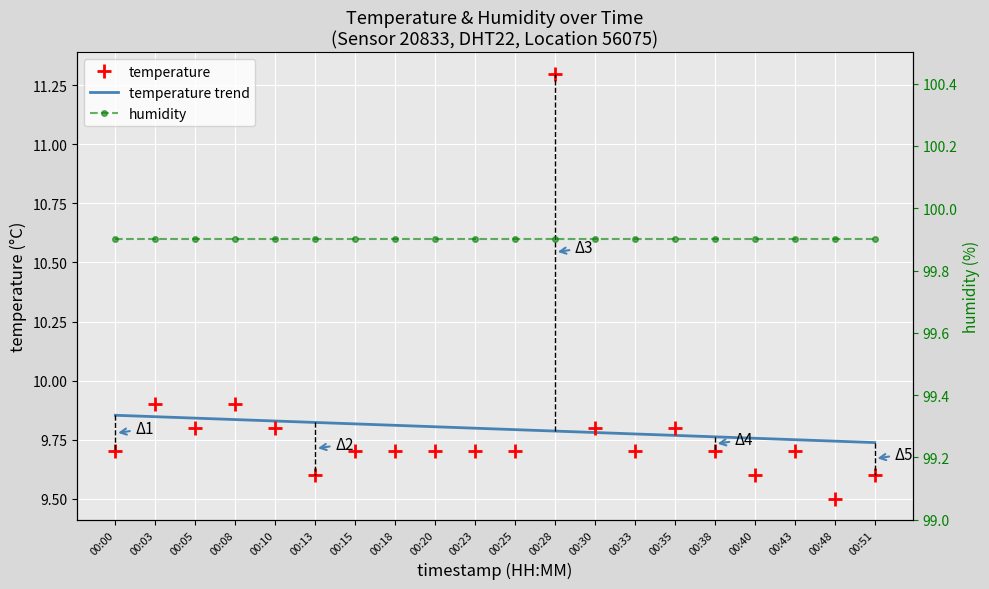

The chart shows a value of 6.1 at 00:28. True or false?

False